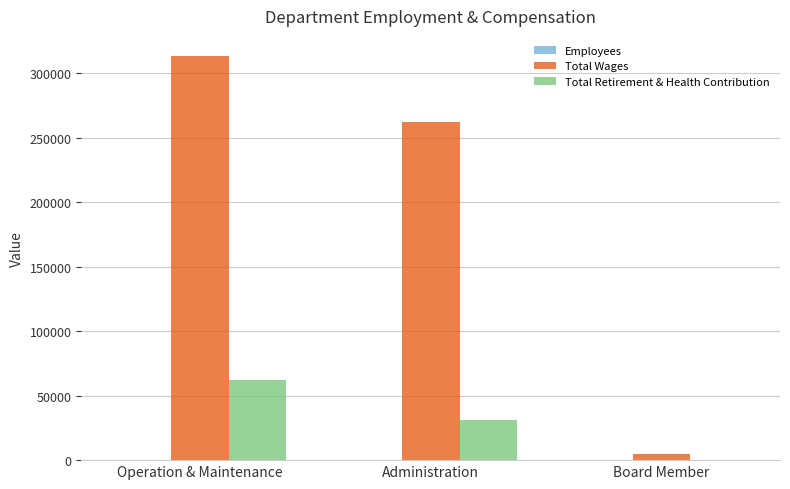

How many Total Wages values are between 4500 and 313443?

3